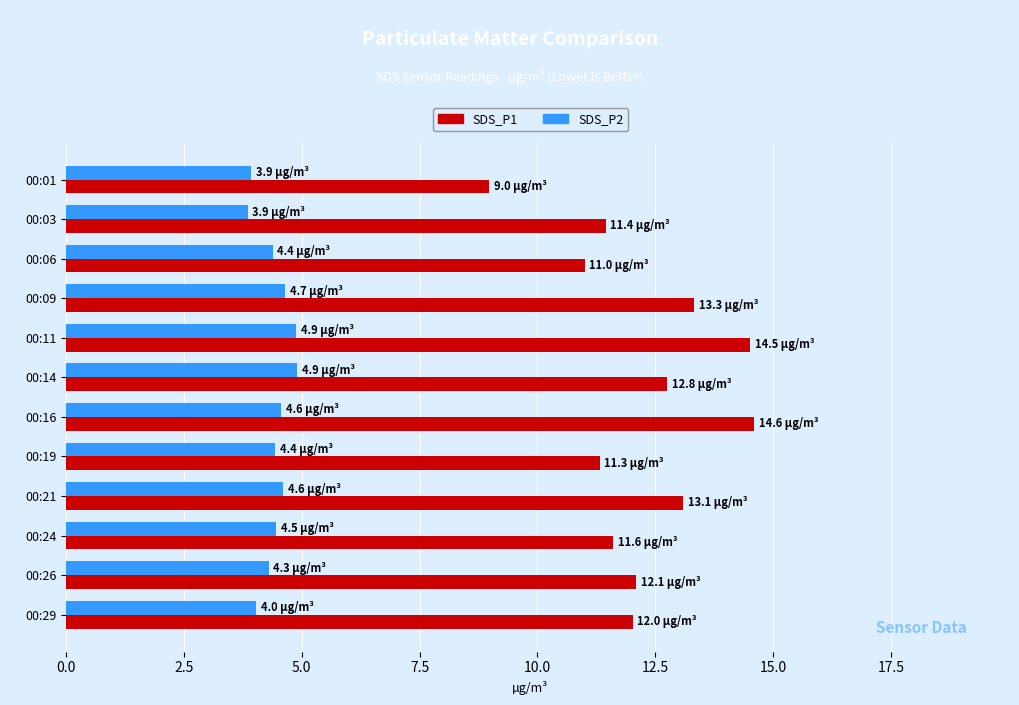

List the series in order of their peak value, lowest first.

SDS_P2, SDS_P1